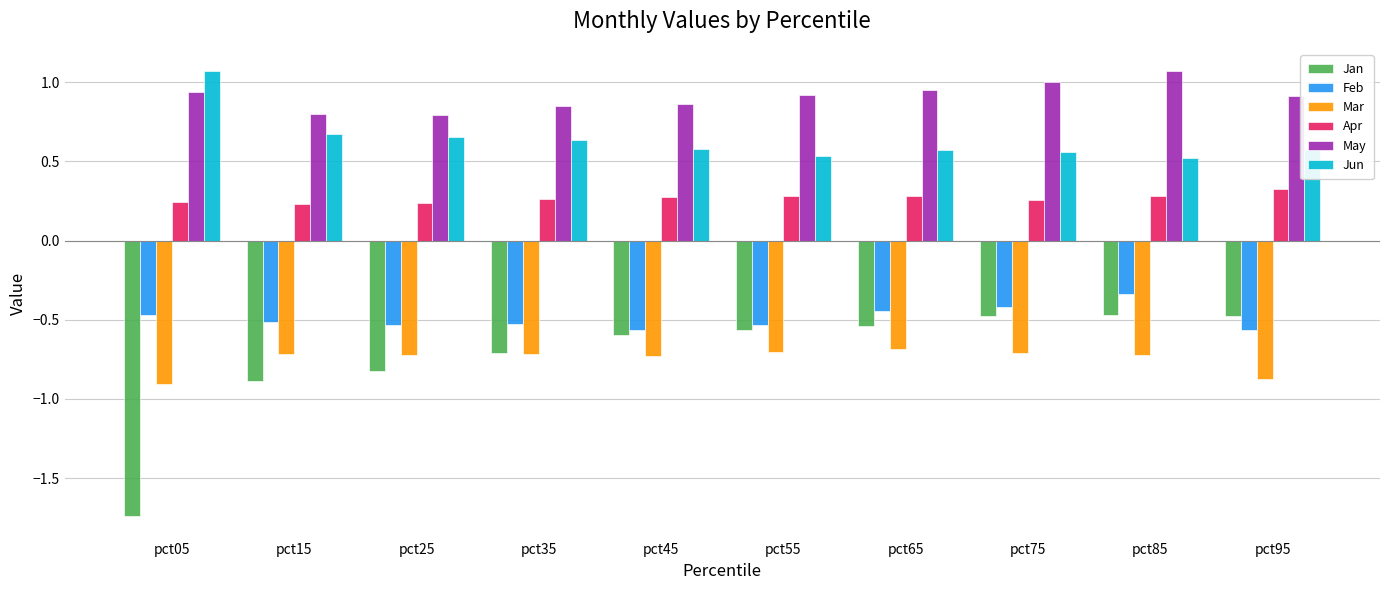

What is the value of the Jun bar at the 1st from the left?

1.1